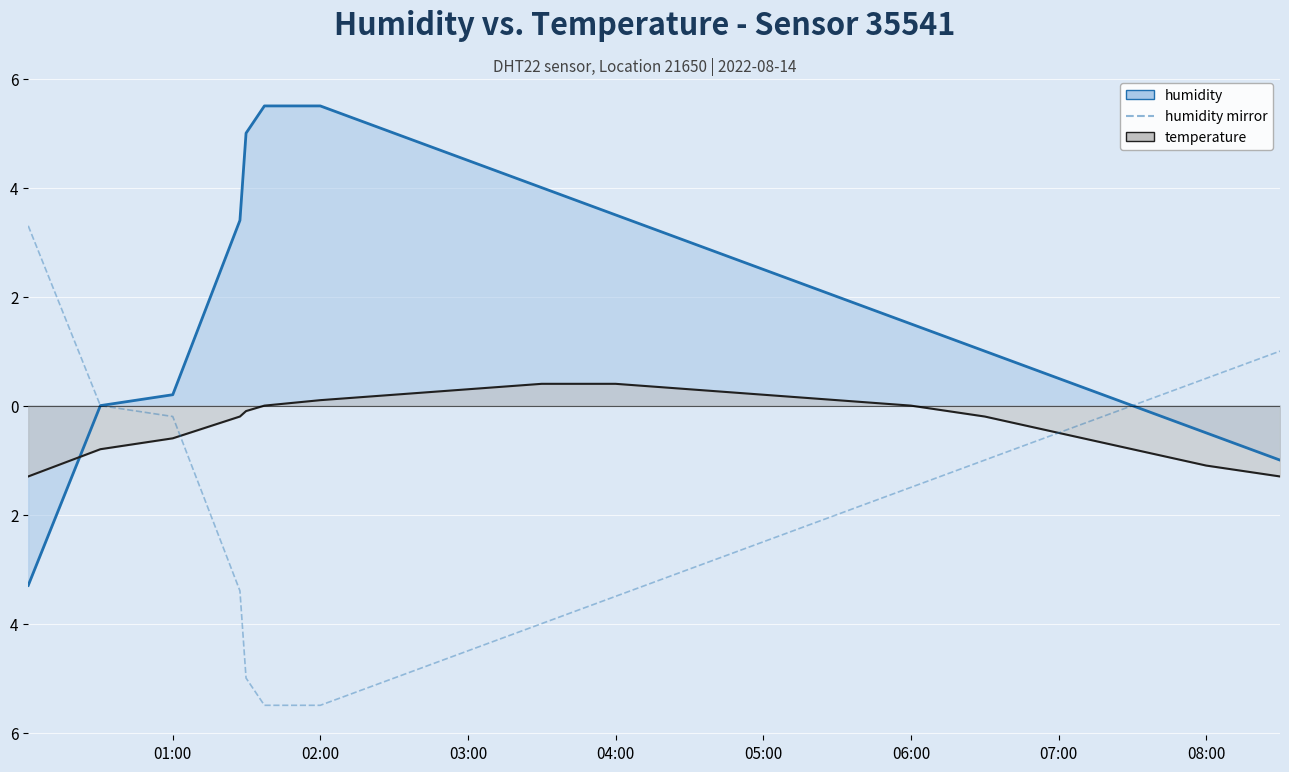

Is it true that temperature equals -0.0 at 06:00?

True